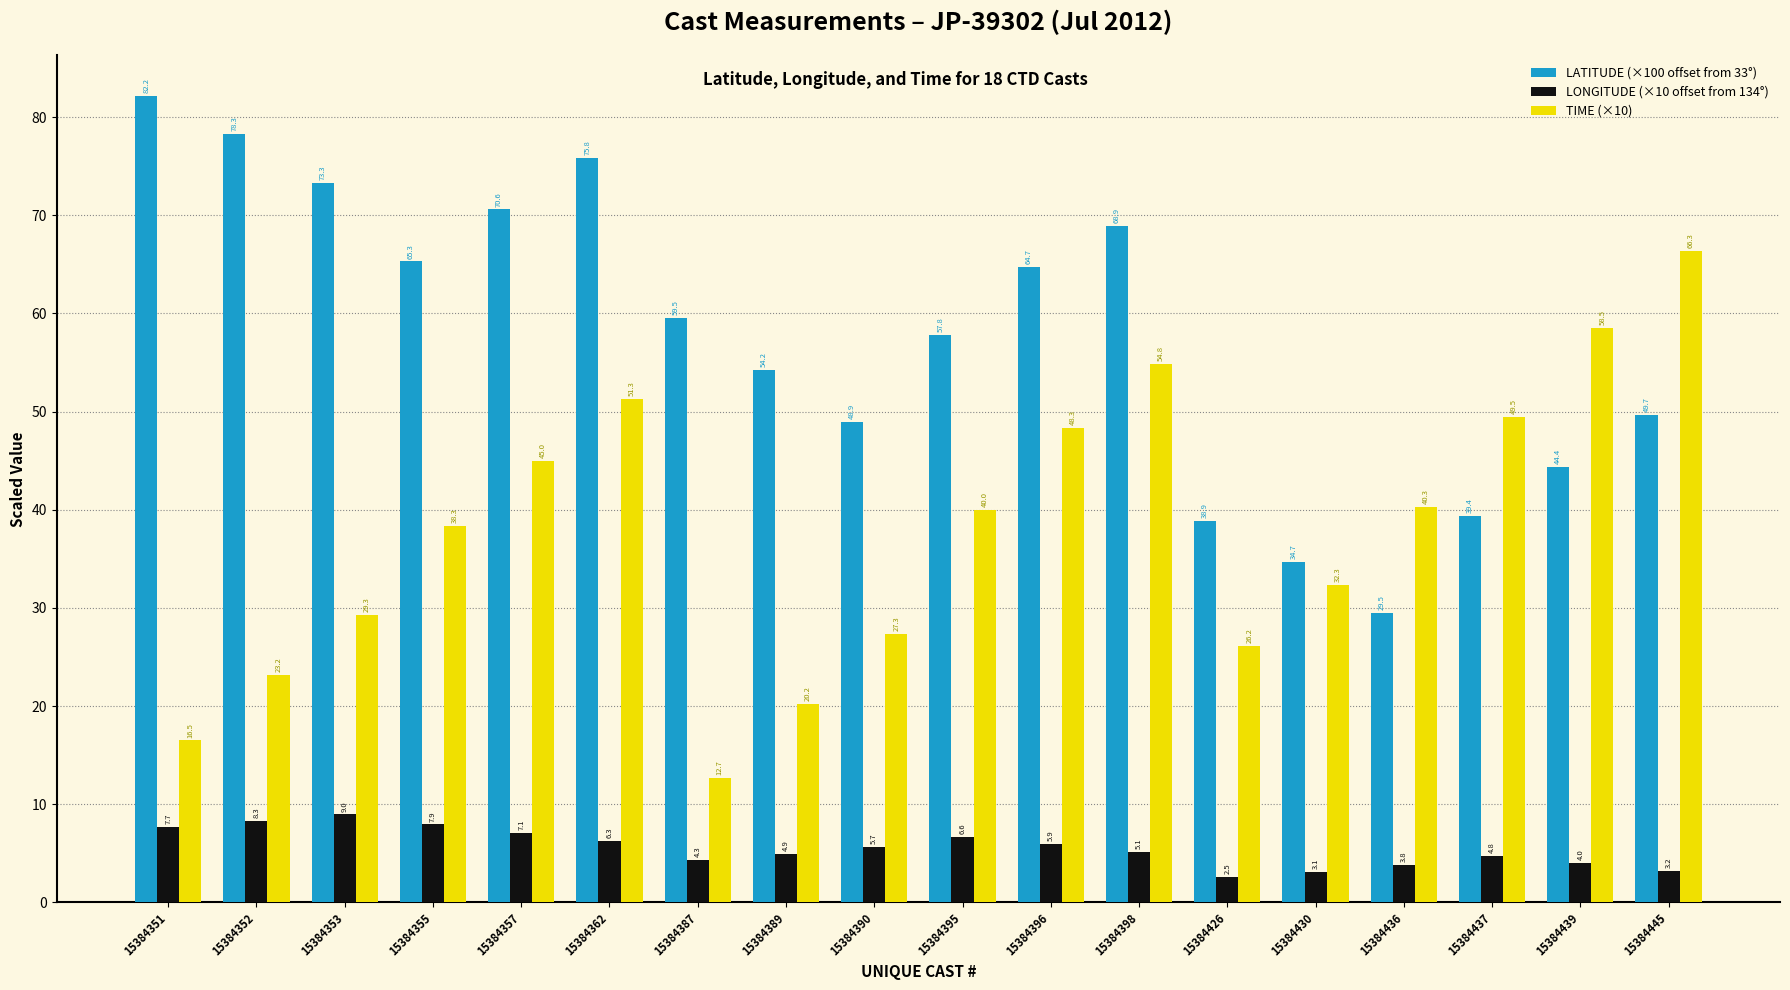

At which category does the chart reach its peak across all series?

15384351